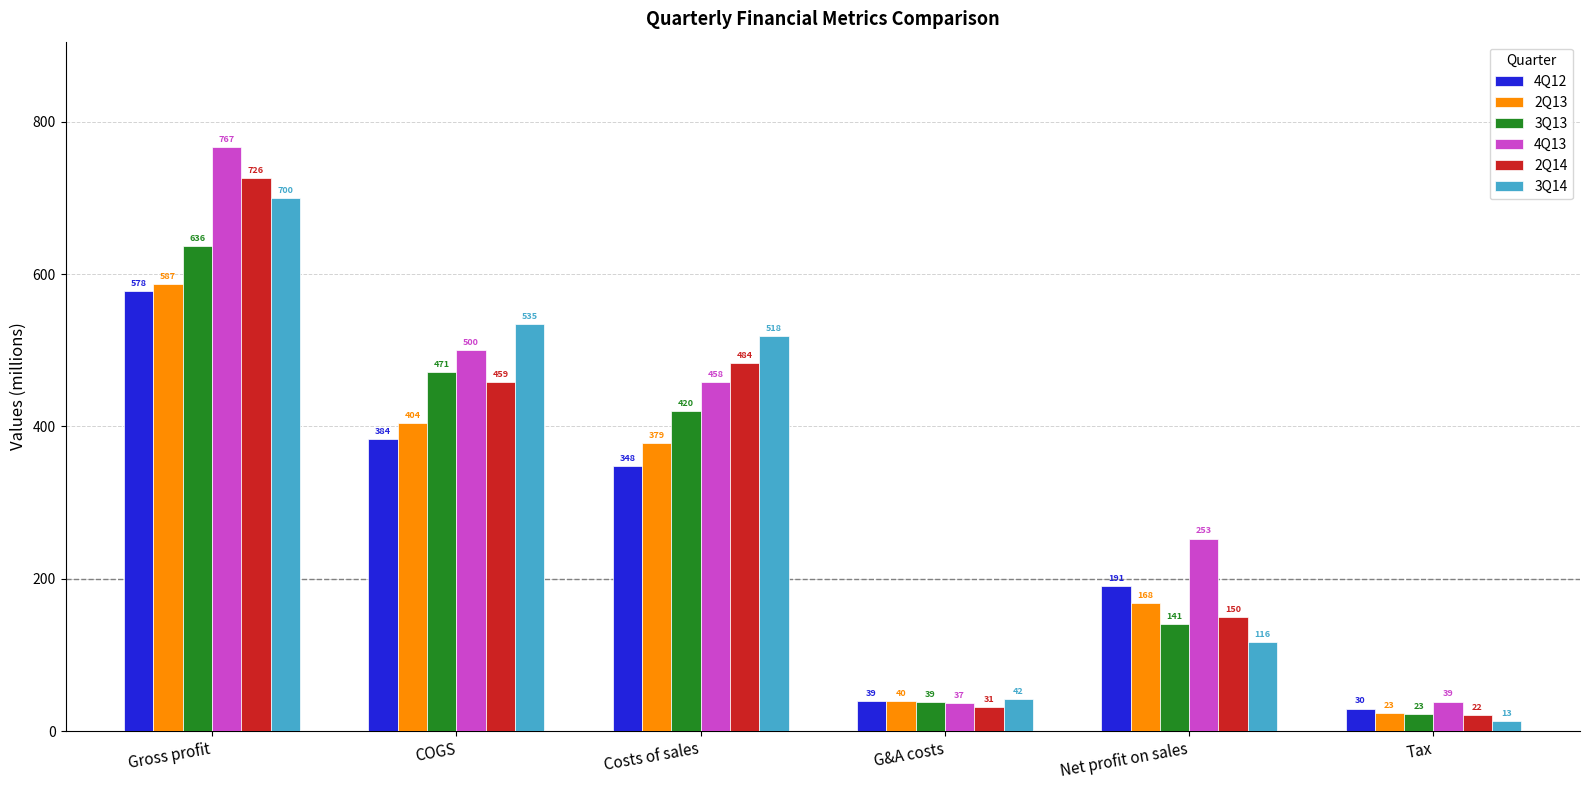

What is the sum of the 2Q14 values at G&A costs and Net profit on sales?

181.3